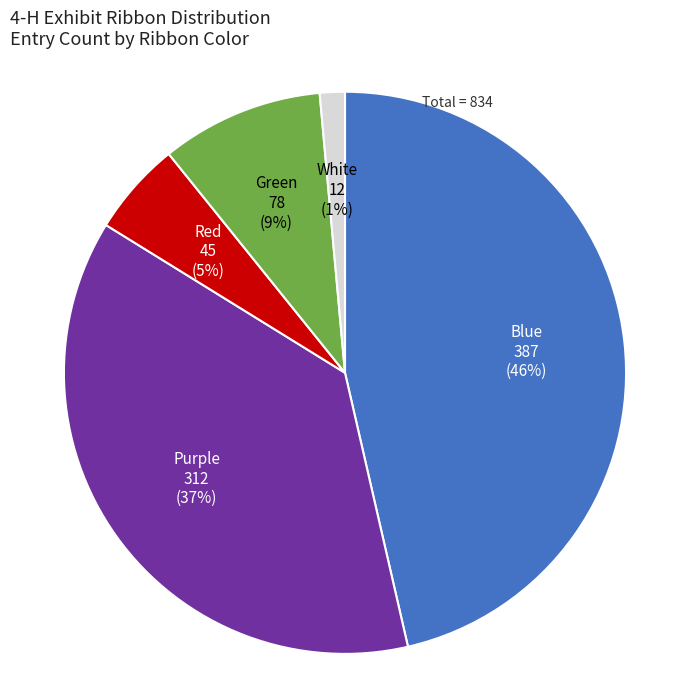

Is there a majority slice in this chart?

No